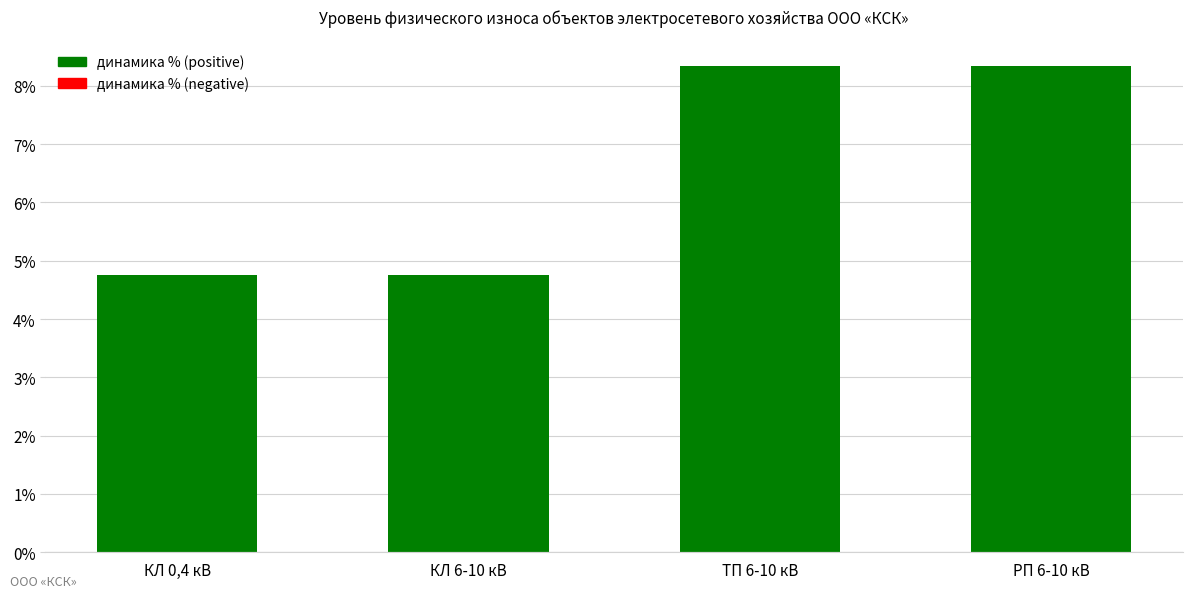

Where does the data first go above 8?

ТП 6-10 кВ